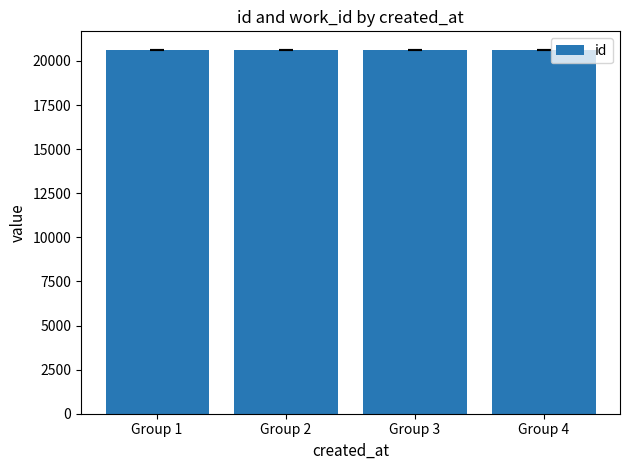

How many bars are there in total?

4